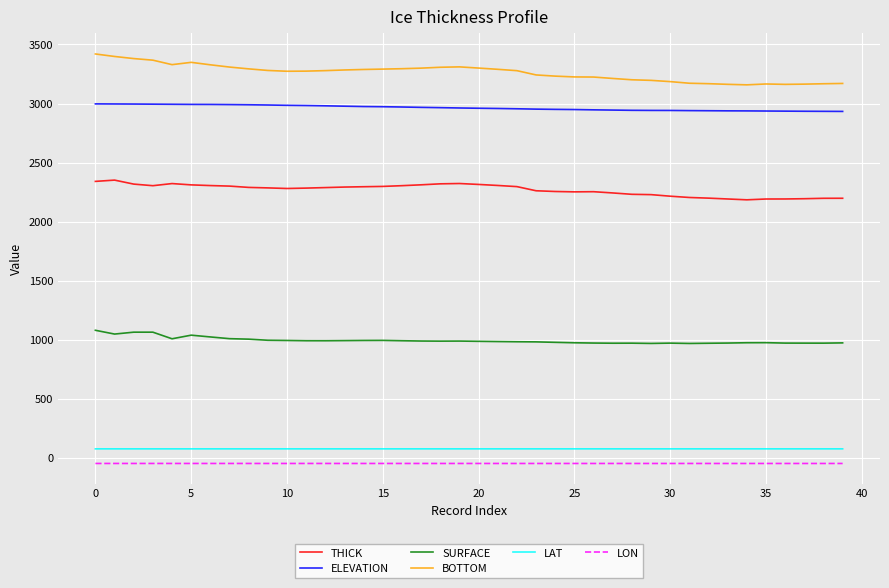

What is the highest value of the BOTTOM series?

3419.7